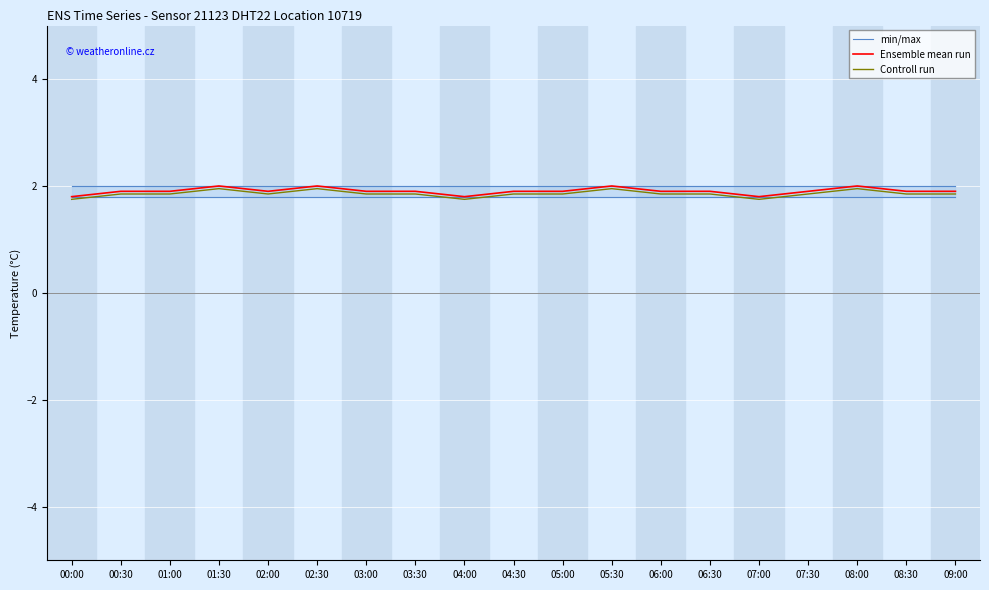

What is the maximum value shown in the chart?

2.0